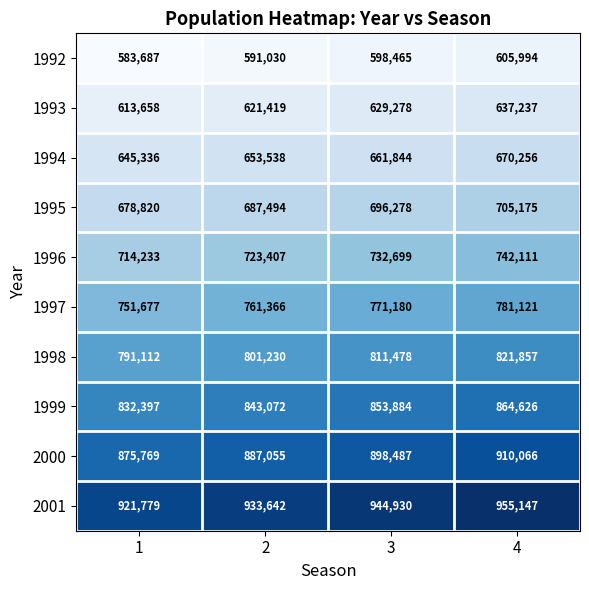

What is the difference between the highest and lowest values at 2?

342612